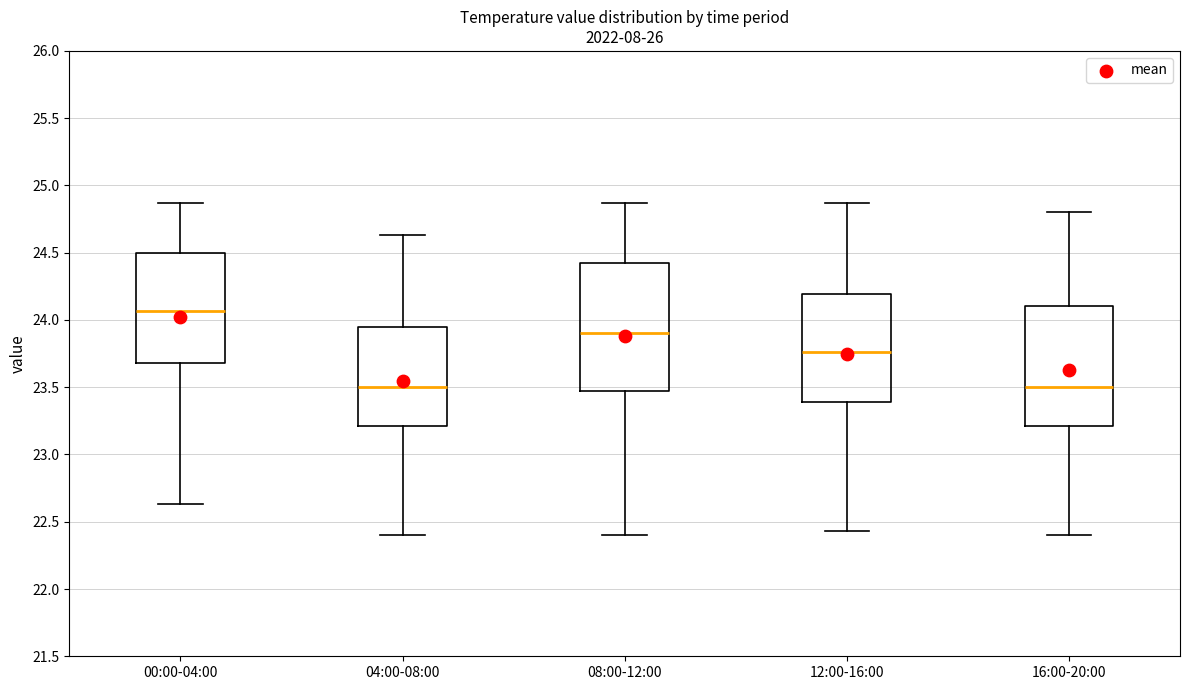

Comparing the boxes themselves (not the whiskers), which one is the tallest?

08:00-12:00